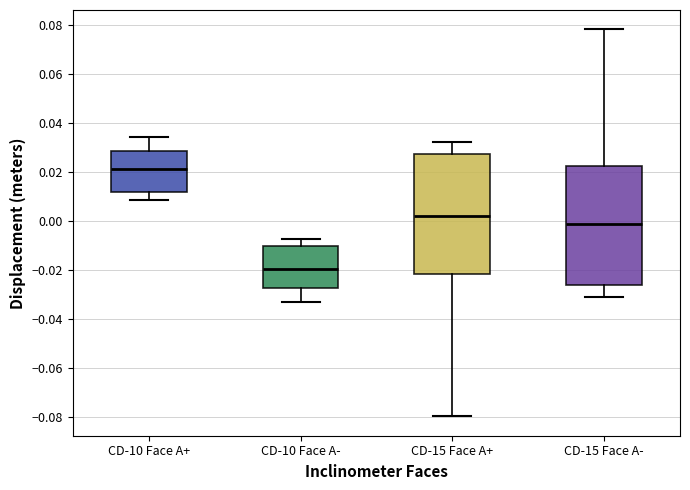

Reading left to right, transcribe this box plot: for each box, give where its median line is, the range the box spans, and where its two whiskers end, as read against the y-axis. The values are not printed on the chart, so give them approximately, as read against the axis.

CD-10 Face A+: median 0.022, box 0.012 to 0.028, whiskers 0.008 to 0.034
CD-10 Face A-: median -0.020, box -0.028 to -0.010, whiskers -0.034 to -0.008
CD-15 Face A+: median 0.002, box -0.022 to 0.028, whiskers -0.080 to 0.032
CD-15 Face A-: median -0.002, box -0.026 to 0.022, whiskers -0.032 to 0.078